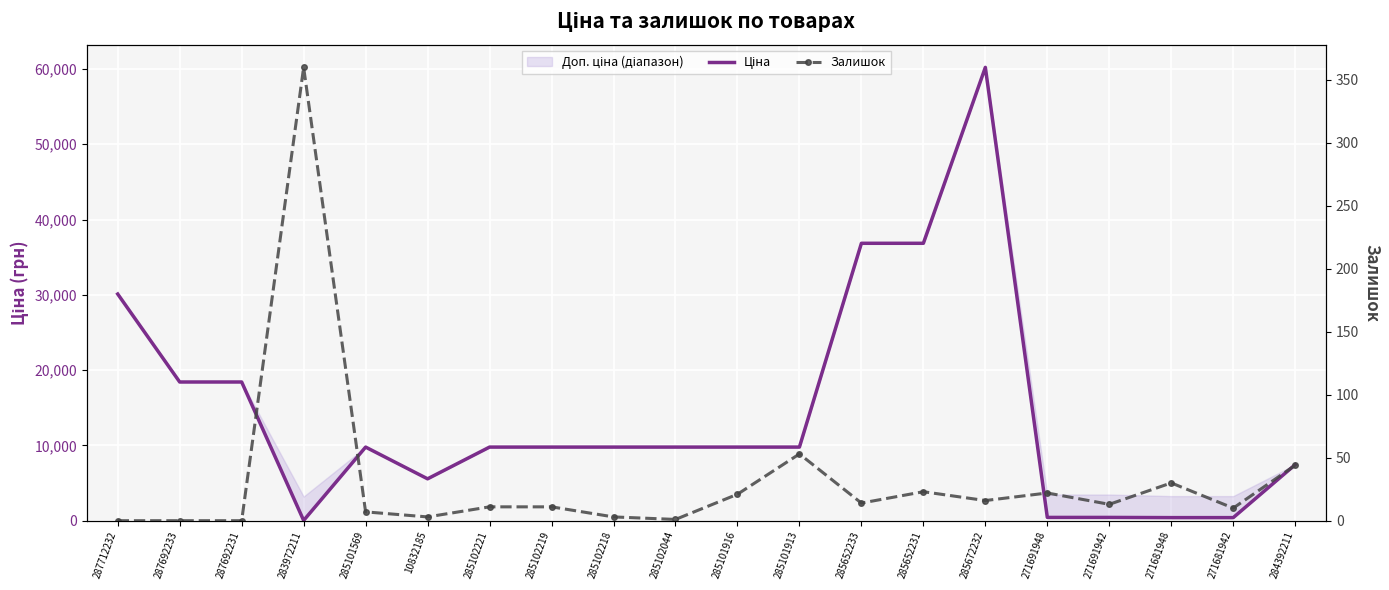

What is the sum of the Залишок values at 285102221 and 285101913?

64.0